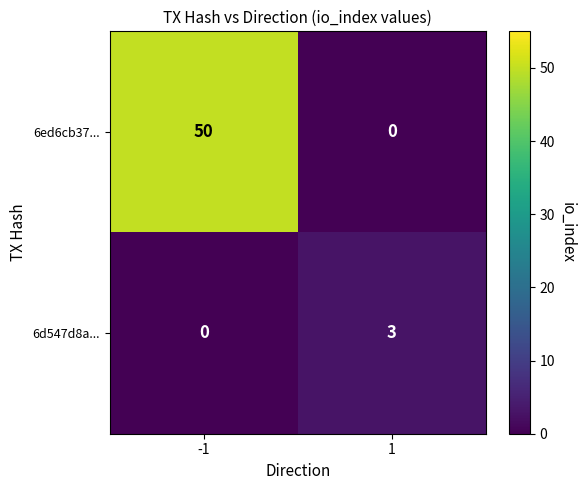

Reading left to right, list all the values displayed in this chart.

6ed6cb37...: -1=50	1=0
6d547d8a...: -1=0	1=3